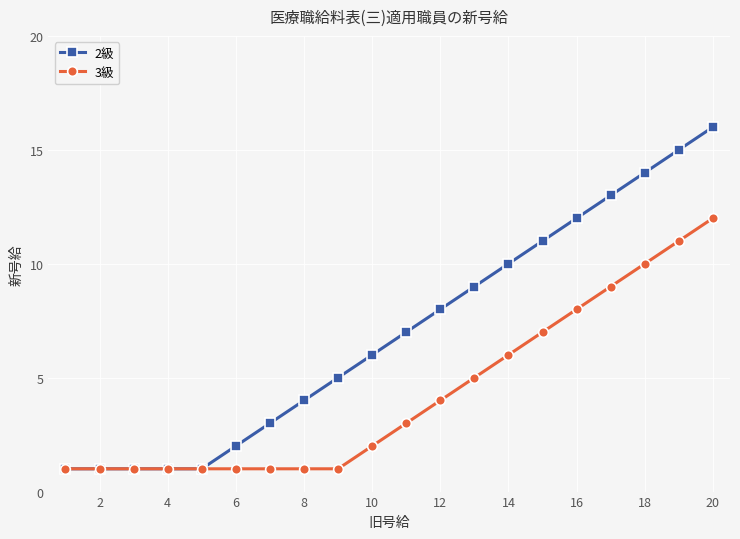

Which series has the largest total across all categories?

2級